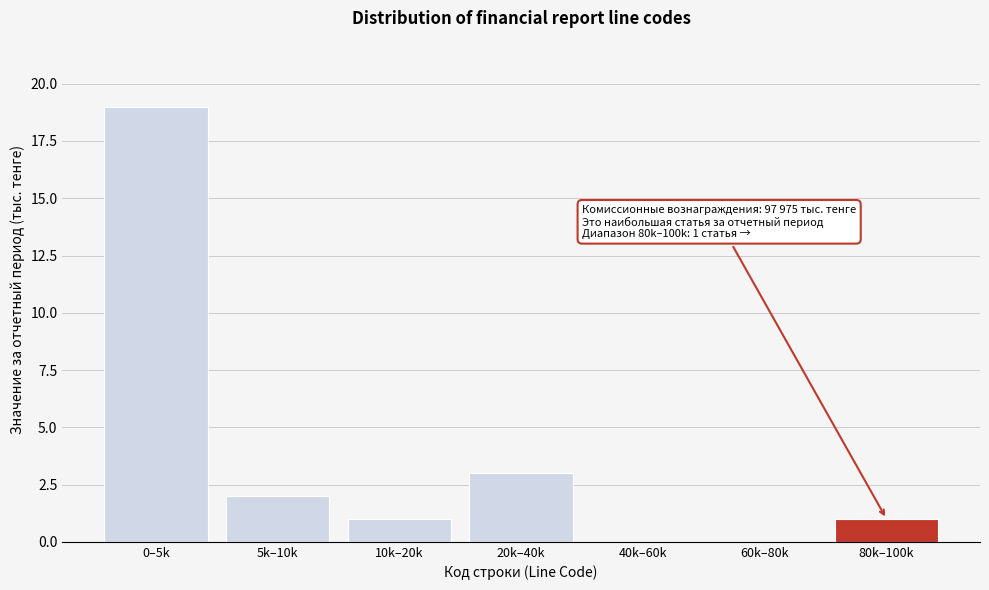

Reading right to left, extract all data points from this chart.

80k–100k=1	60k–80k=0	40k–60k=0	20k–40k=3	10k–20k=1	5k–10k=2	0–5k=19